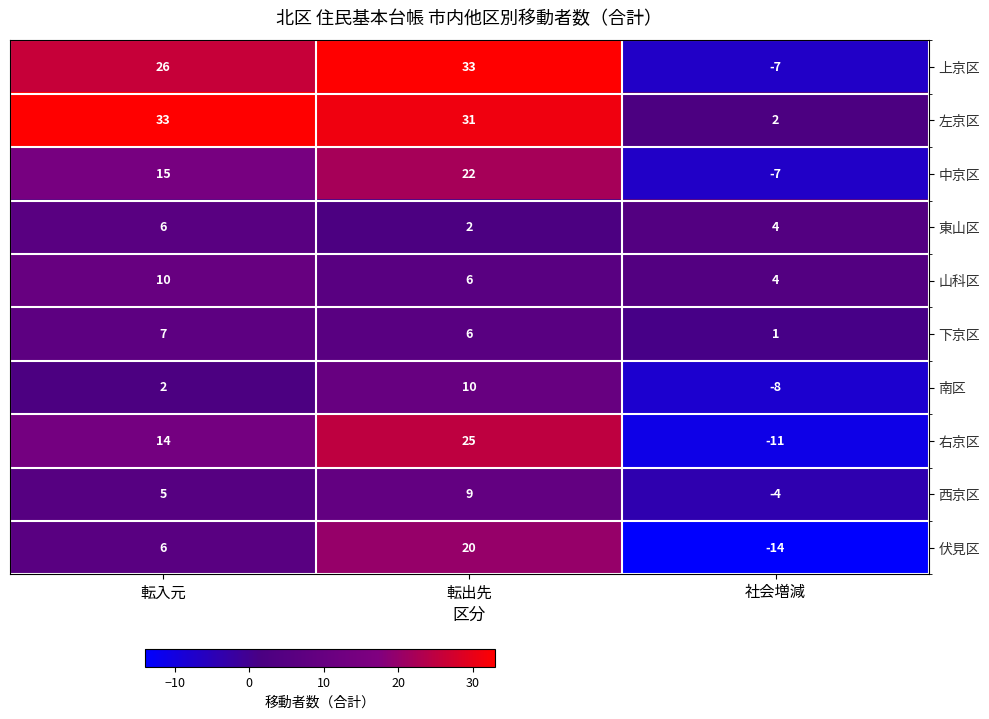

What is the approximate value of 上京区 at 転出先, to the nearest 5?

35